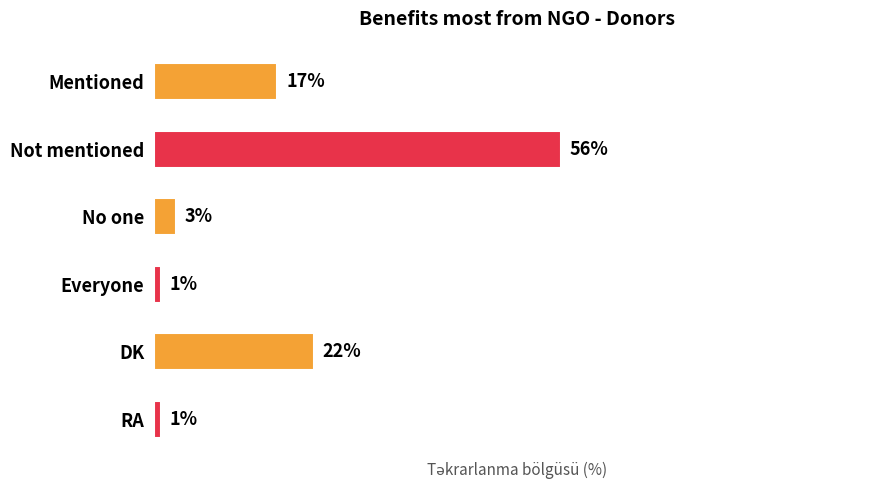

Between Everyone and No one, which is larger?

No one